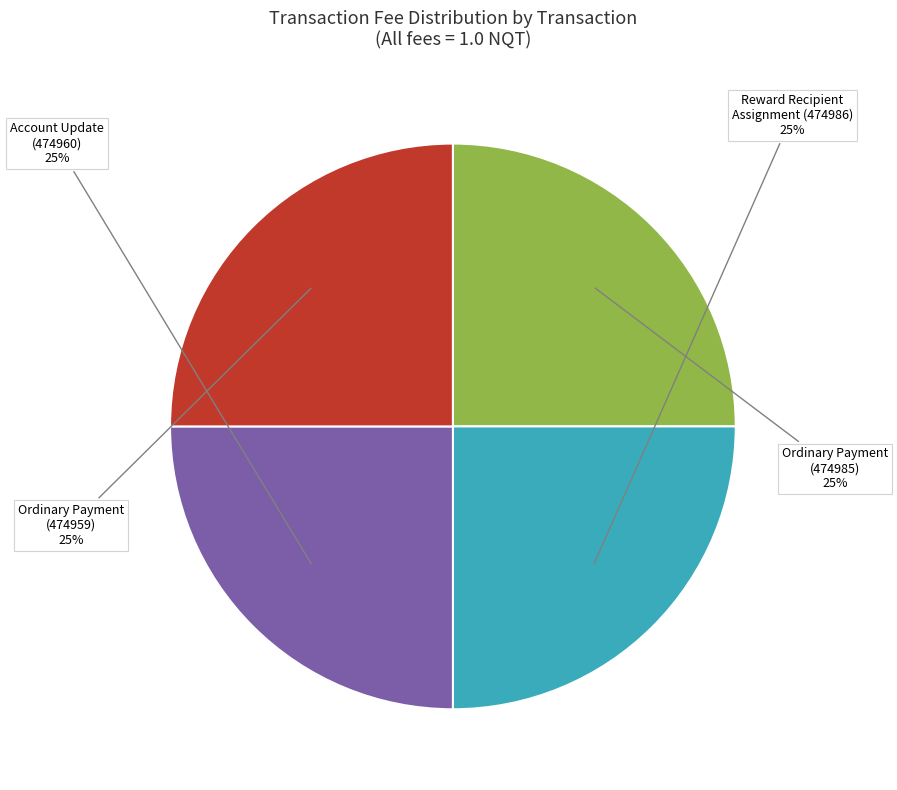

Approximately how many times larger is the value at Account Update (474960) compared to Reward Recipient Assignment (474986)?

1.0